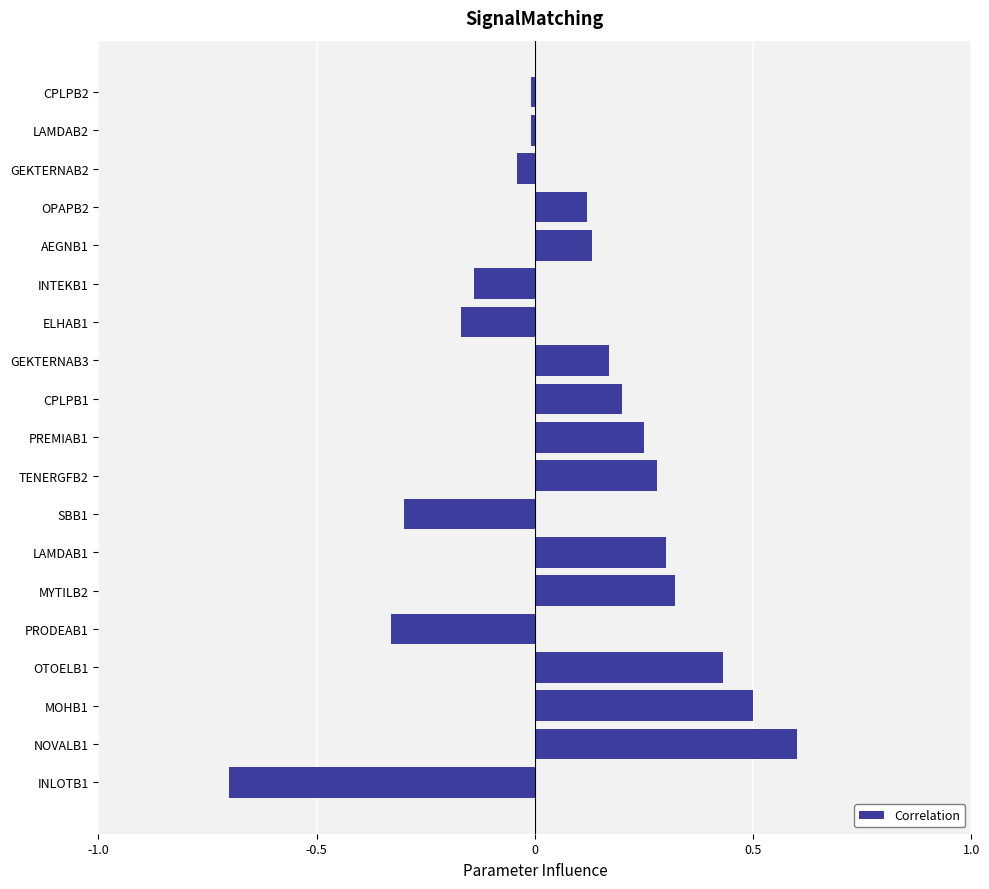

True or false: the data shows 0.4 at PREMIAB1.

False